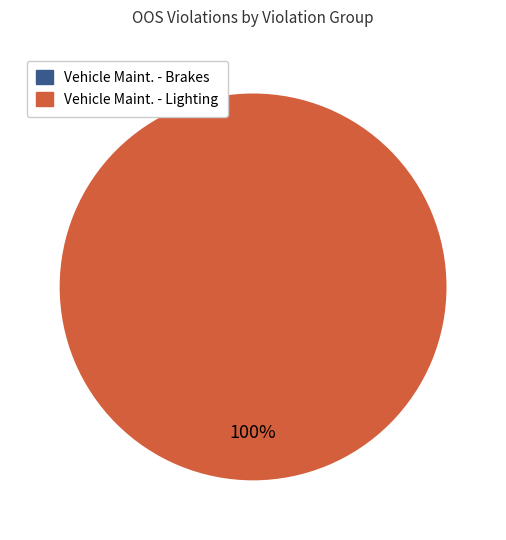

Which slice represents more than half of the pie?

Lighting